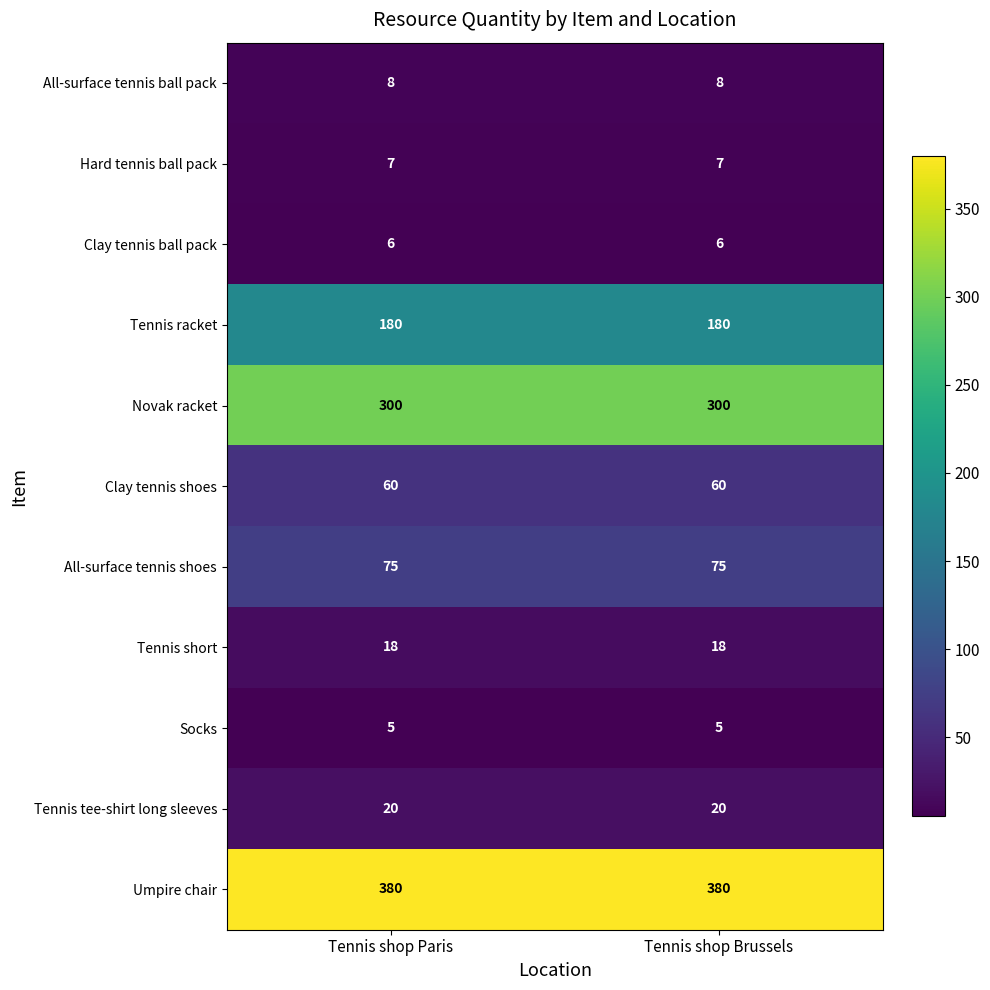

Is the value of Hard tennis ball pack at Tennis shop Brussels greater than the value of All-surface tennis ball pack at Tennis shop Paris?

No